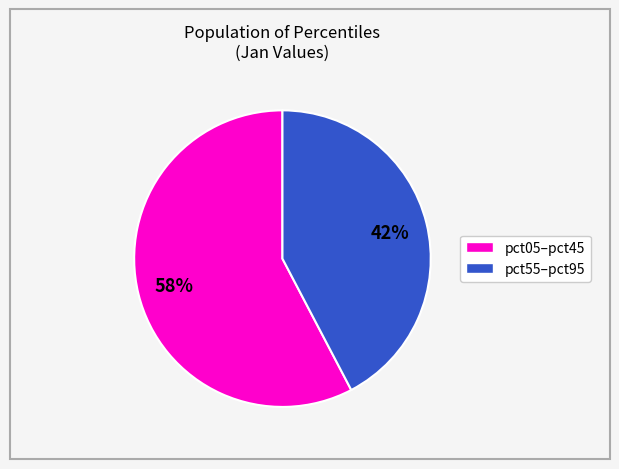

Does any single category account for the majority?

Yes